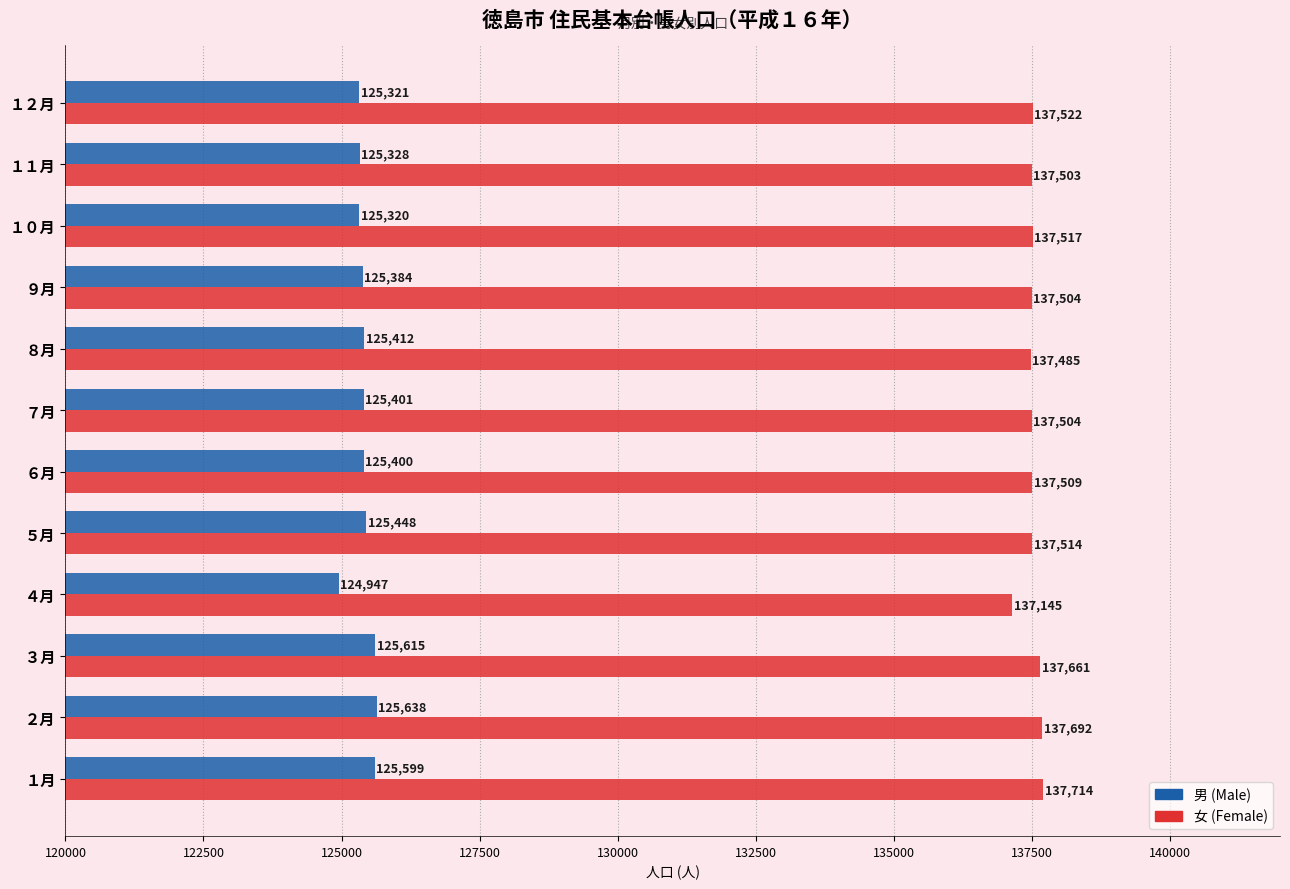

What is the approximate value of 男 (Male) at ６月, to the nearest 10?

125400